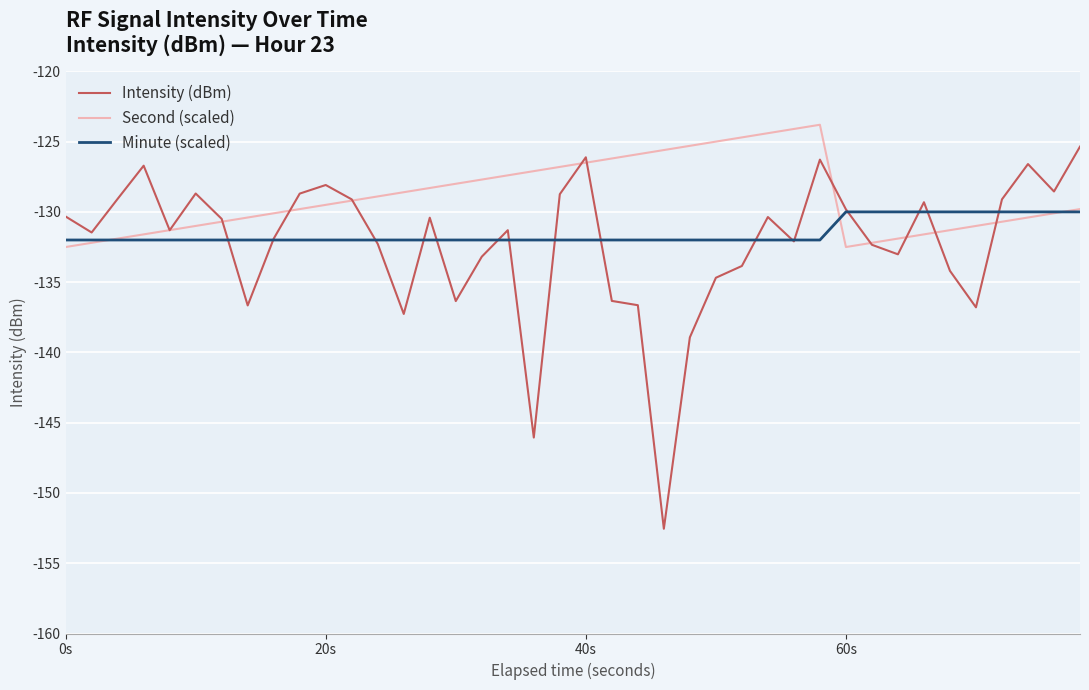

Which series has the largest total across all categories?

Second (scaled)